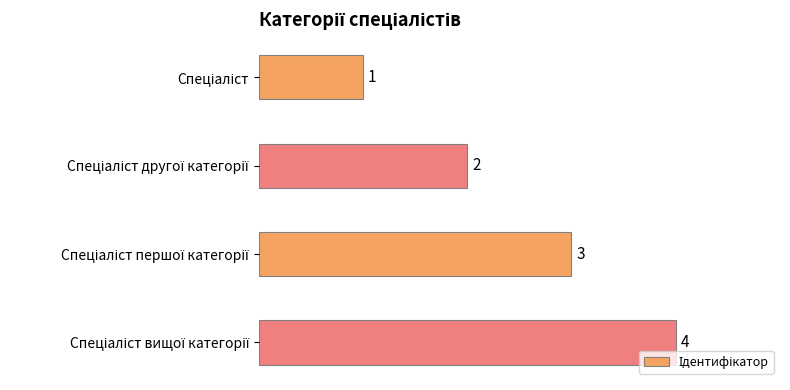

What is the greatest value displayed?

4